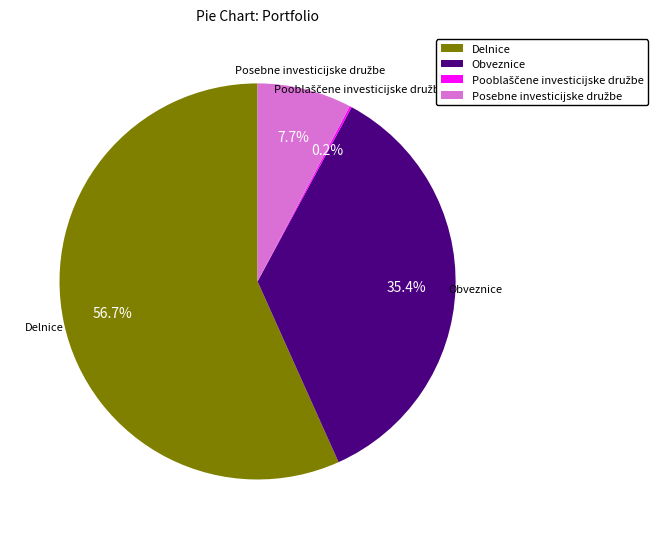

To the nearest percent, what portion does Delnice represent?

57%